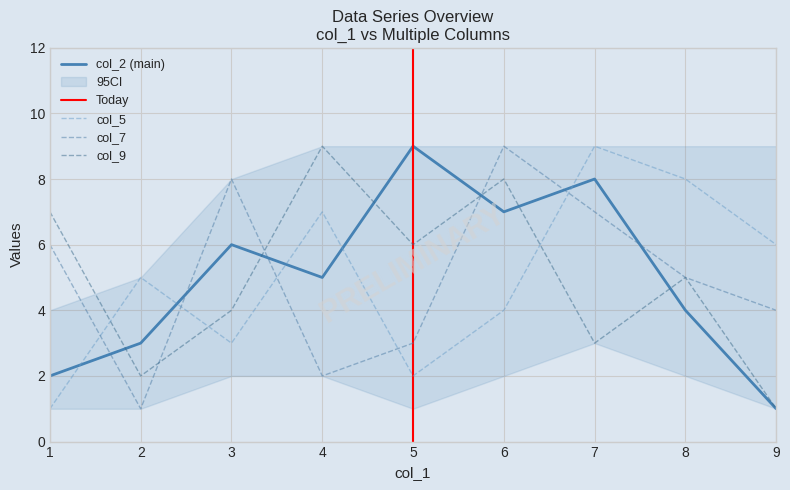

What is the average value of the col_9 series?

5